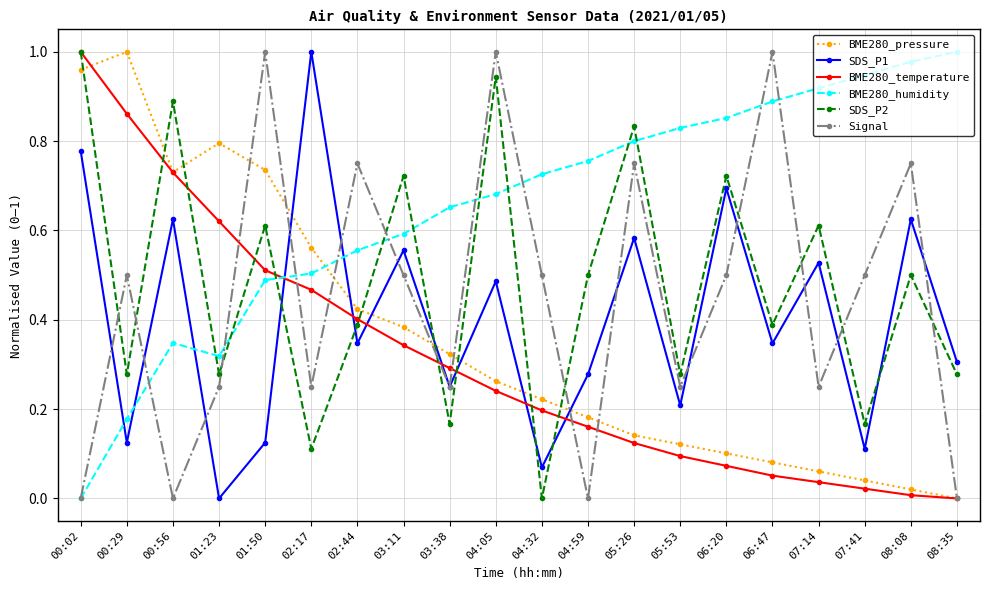

How many lines are shown in the chart?

6